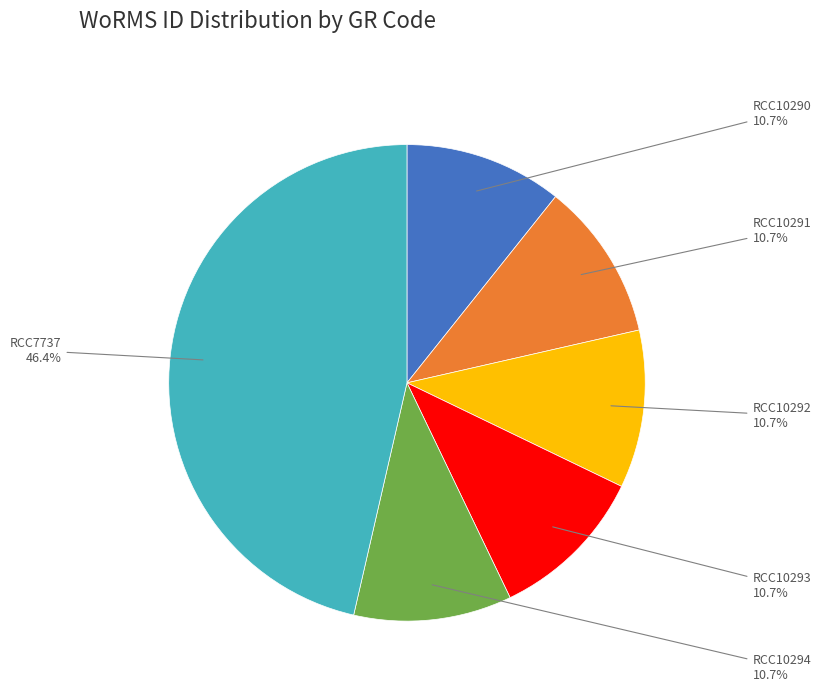

Does any single category account for the majority?

No